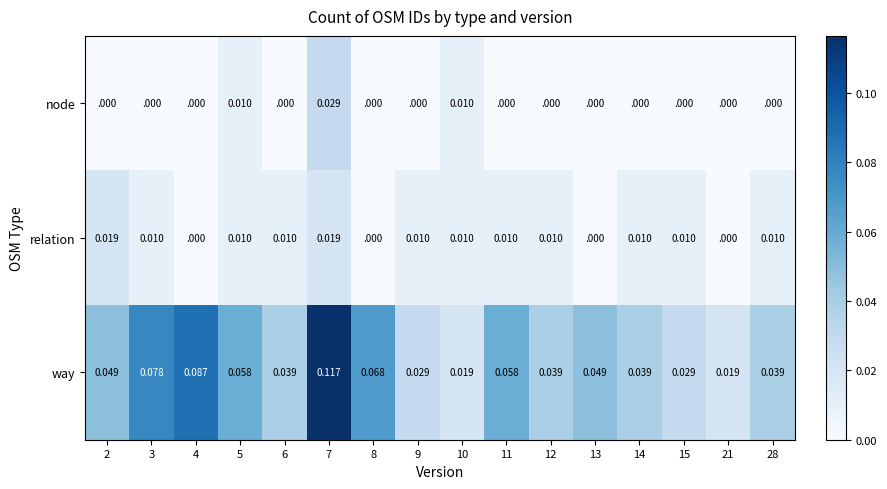

Which series has the largest total across all categories?

way